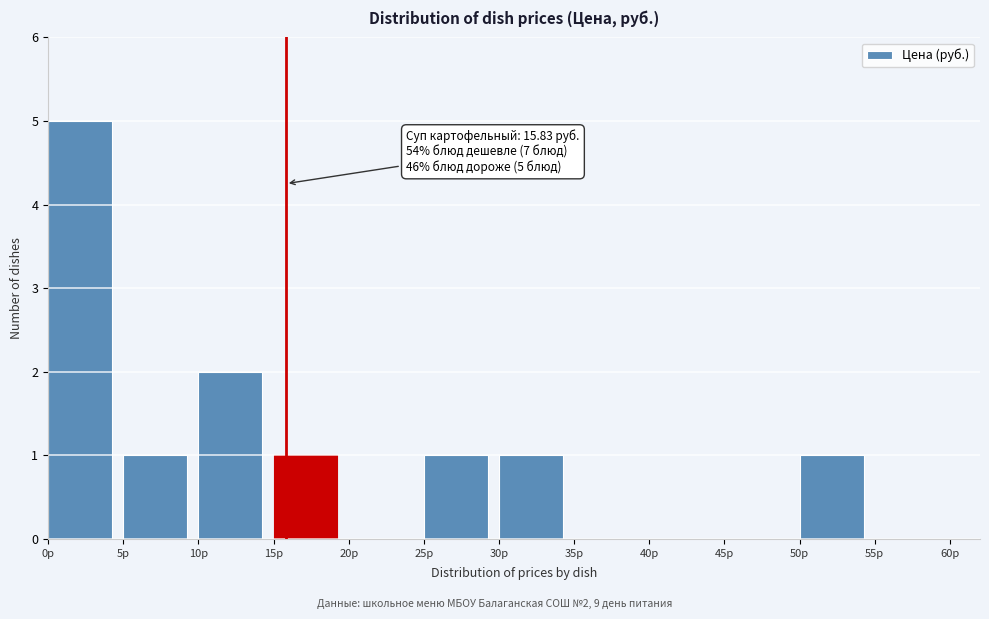

Which range on the x-axis has the tallest bar?

0 to 5